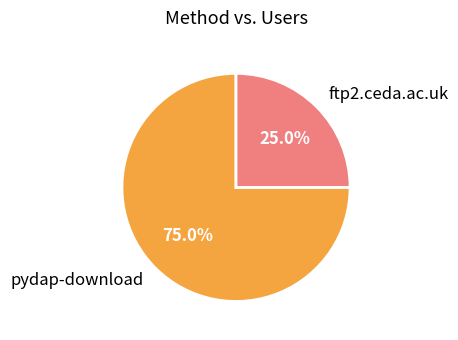

Count the number of slices in the pie.

2